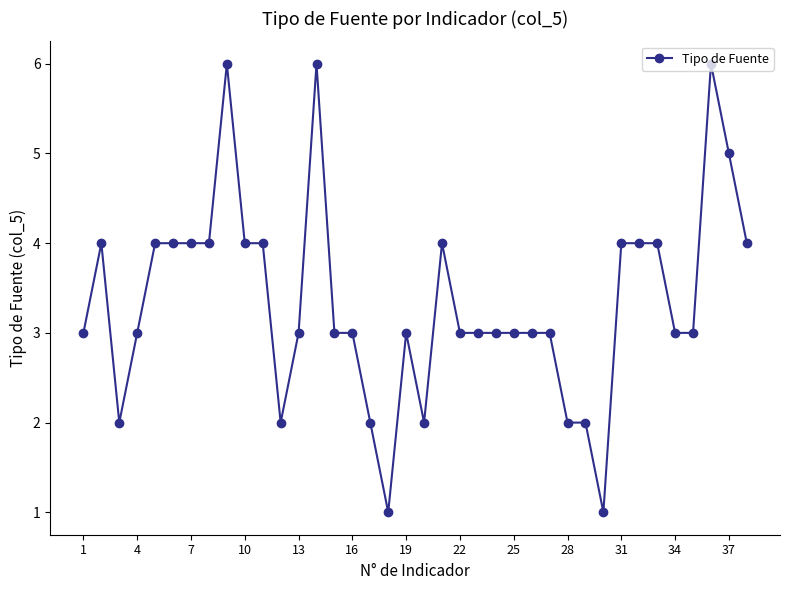

Reading left to right, list all the values displayed in this chart.

3	4	2	3	4	4	4	4	6	4	4	2	3	6	3	3	2	1	3	2	4	3	3	3	3	3	3	2	2	1	4	4	4	3	3	6	5	4